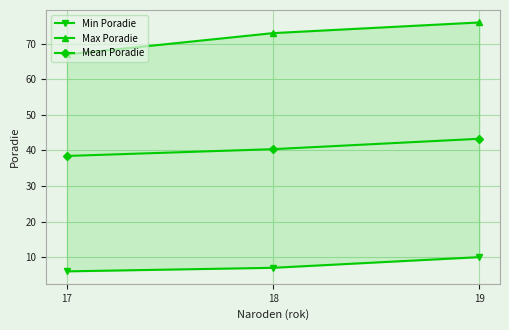

What is the value of the Max Poradie point at the 1st from the left?

67.0